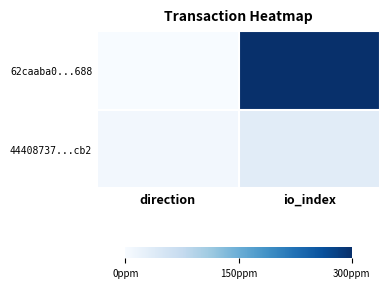

Reading left to right, what are all the values shown in this chart?

62caaba0...688: direction=0.0	io_index=300.0
44408737...cb2: direction=7.4	io_index=33.3